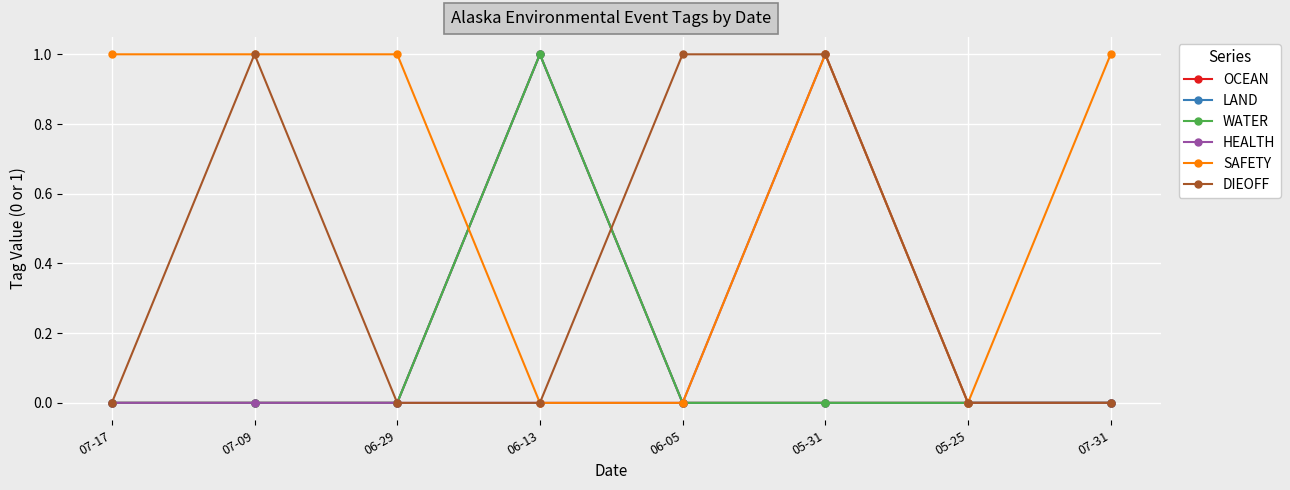

How many values in the OCEAN series exceed 0?

1